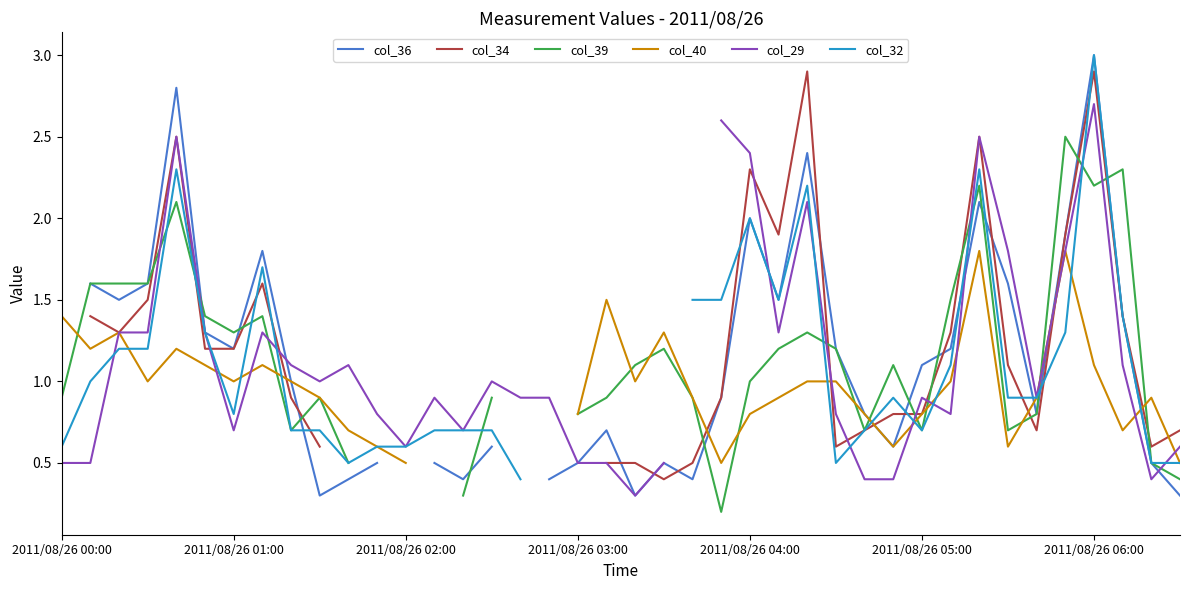

Which label corresponds to the largest value in the chart?

2011/08/26 06:00